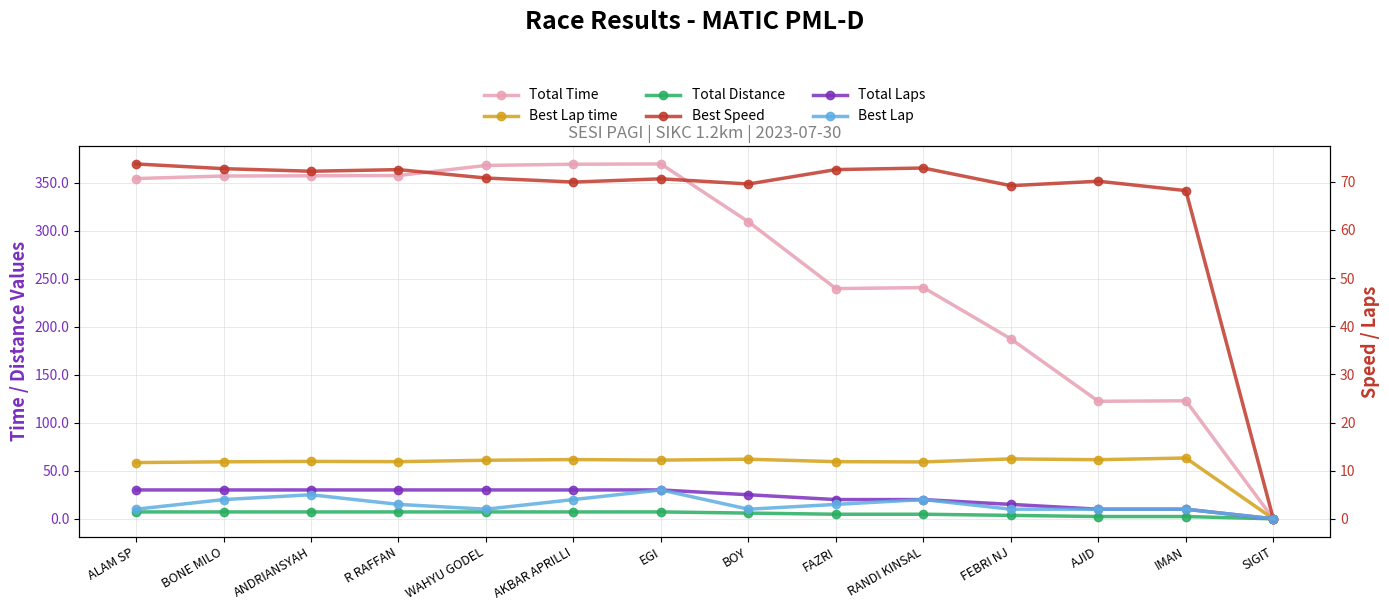

True or false: Total Time and Total Distance intersect in this chart.

False